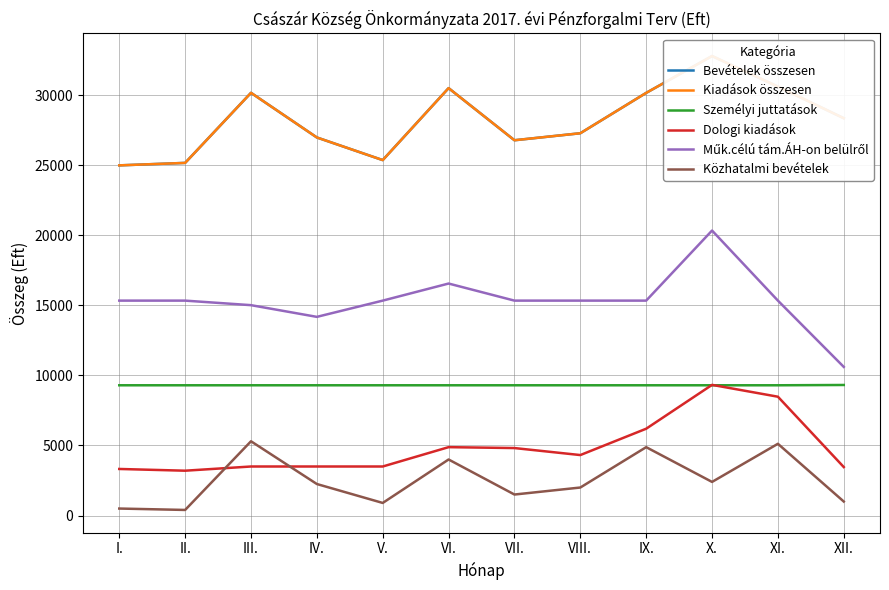

What is the difference between the maximum and minimum values in the Műk.célú tám.ÁH-on belülről series?

9729